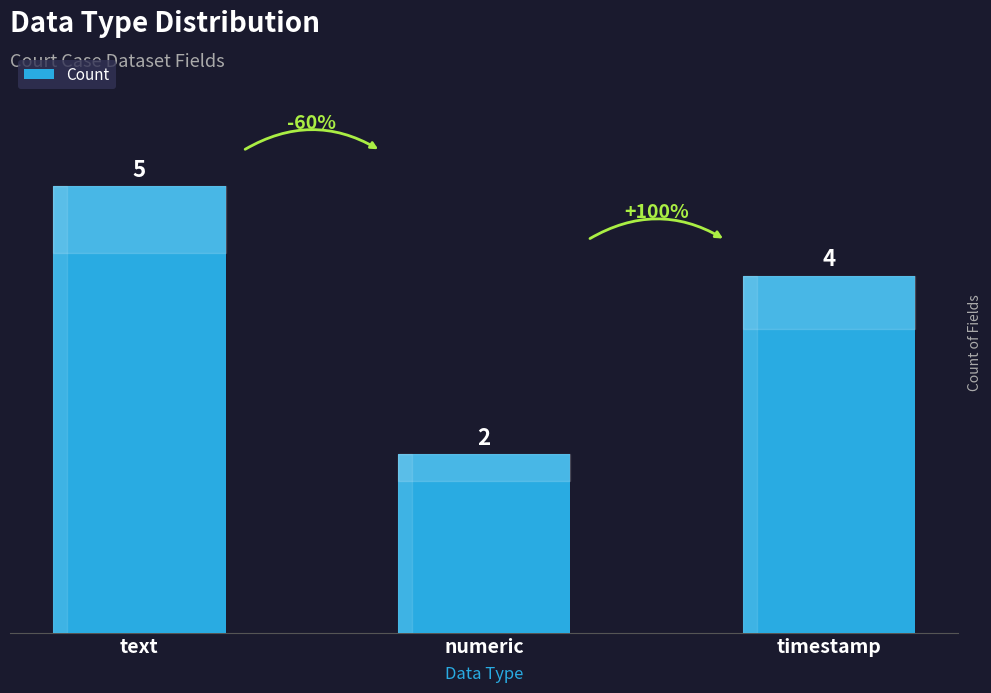

The value at numeric is 2. True or false?

True